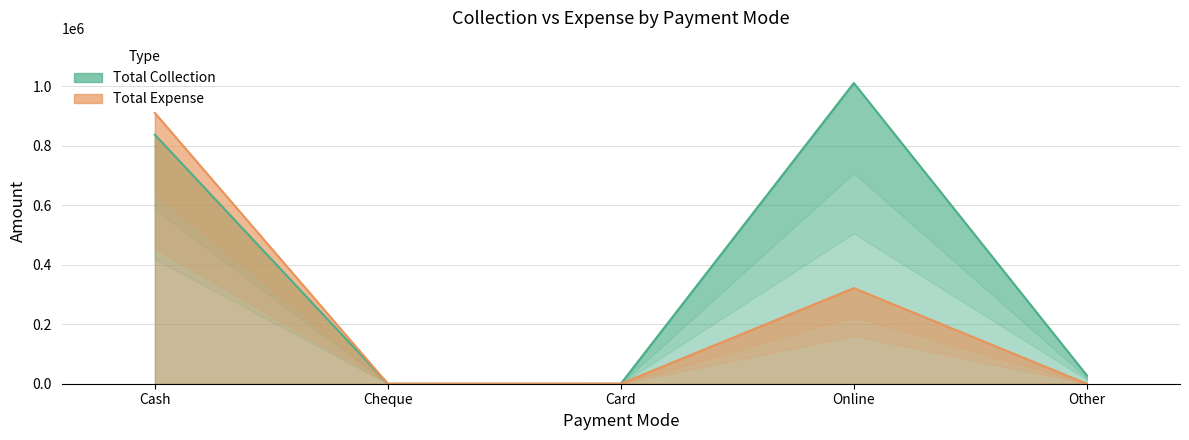

Where do Total Collection and Total Expense first cross each other?

Card and Online